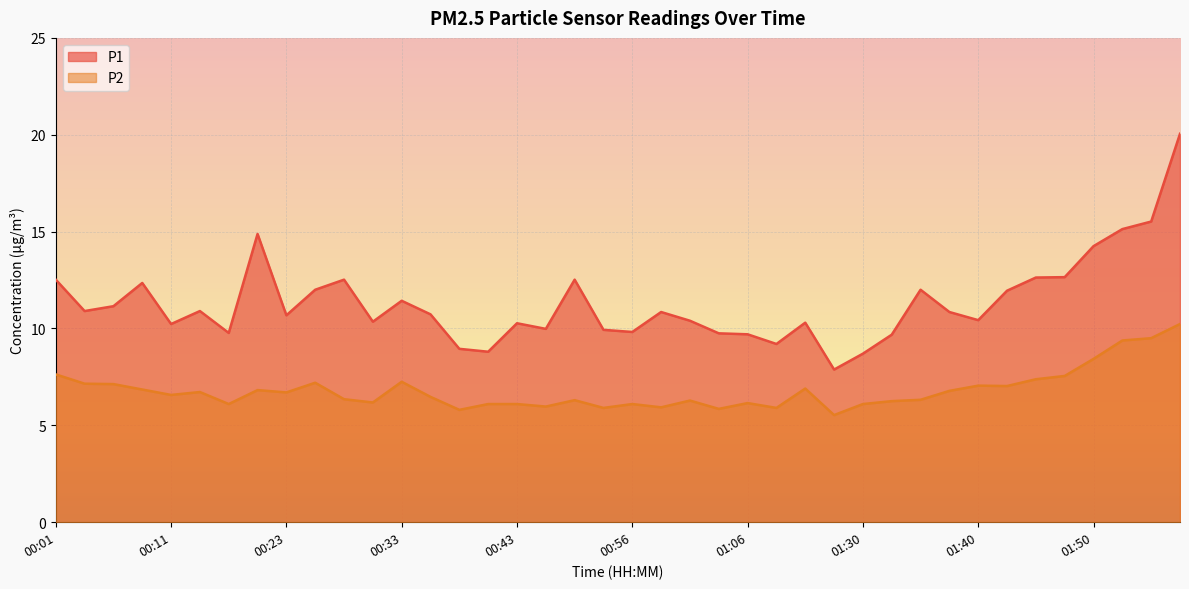

Is it true that P2 equals 7.5 at 01:48?

True